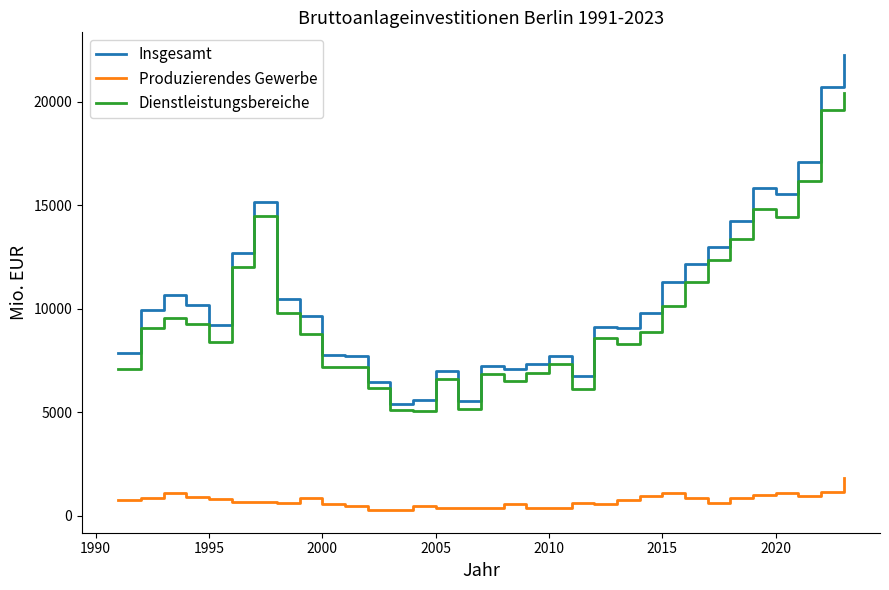

What is the highest value of the Insgesamt series?

22243.4